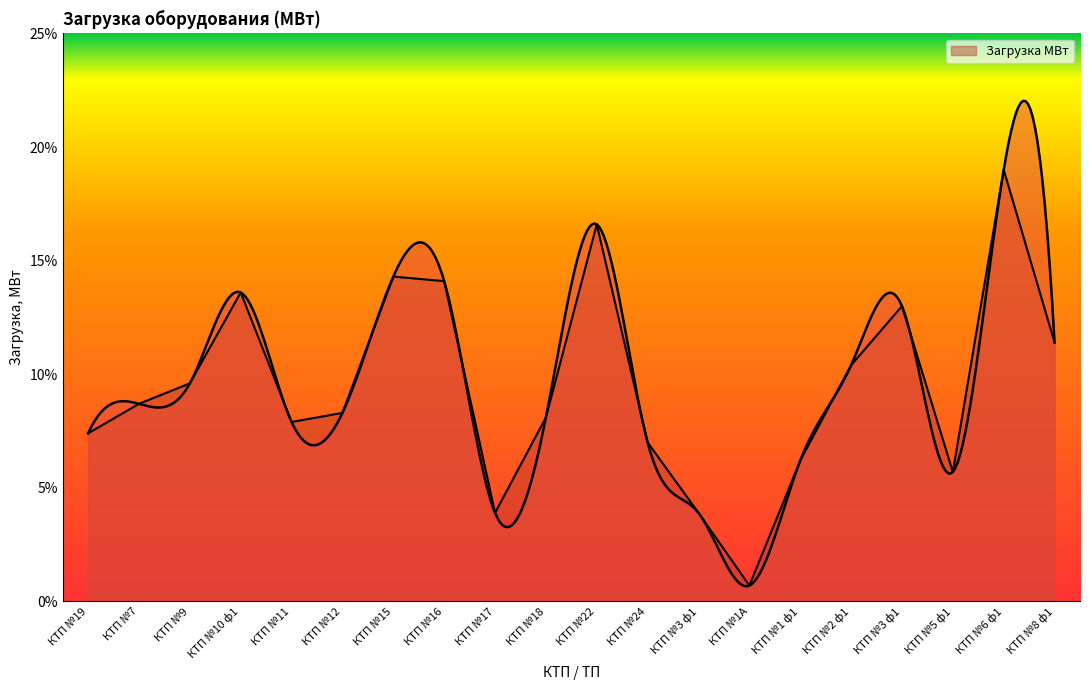

What is the label of the 17th point from the right?

КТП №10 ф1